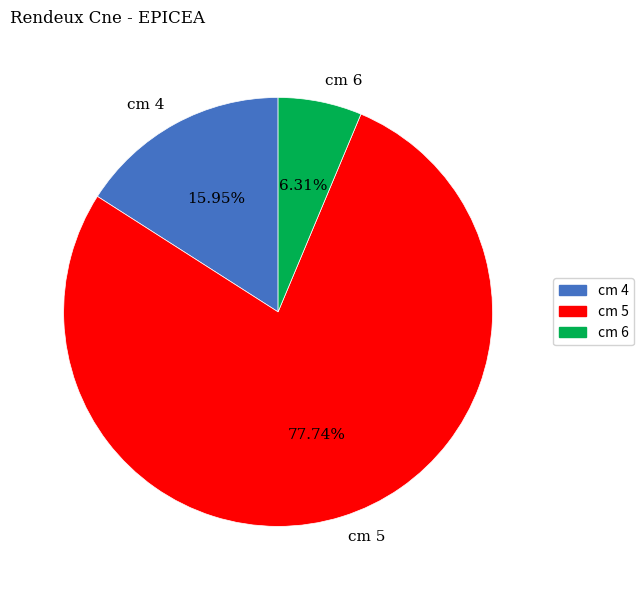

Count the number of slices in the pie.

3